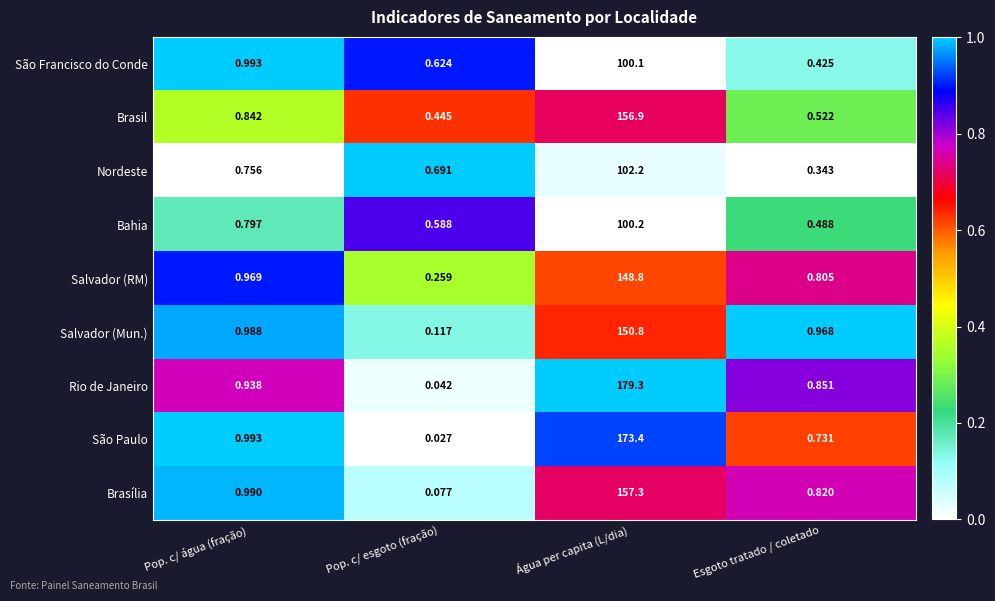

Between Pop. c/ esgoto (fração) and Água per capita (L/dia), which series saw the biggest shift?

Rio de Janeiro